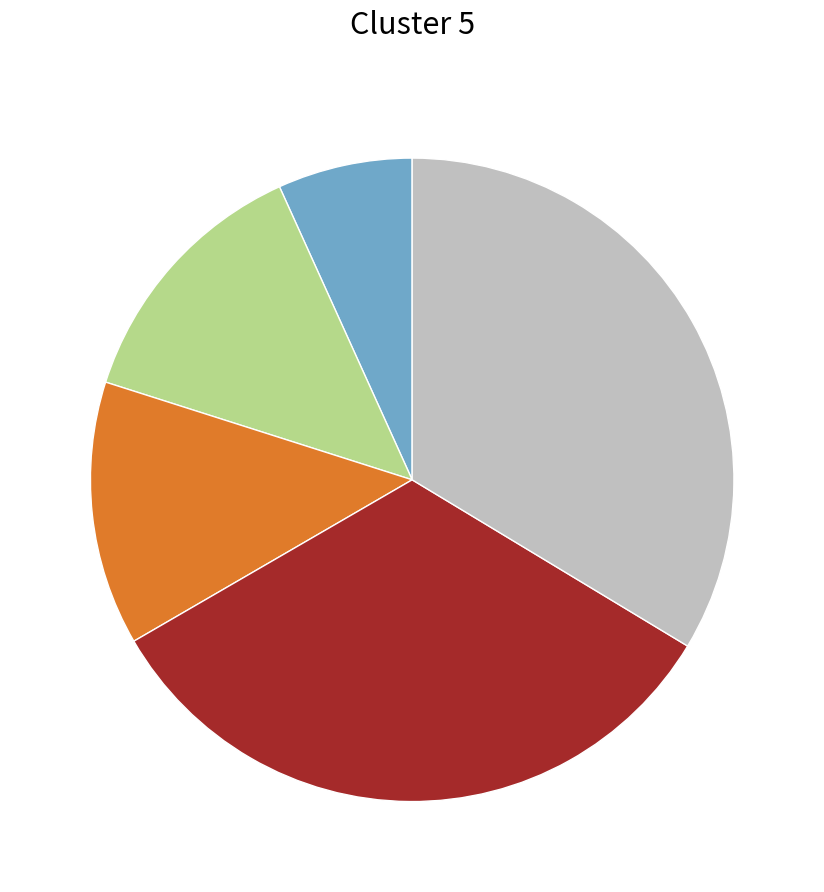

Does any single category account for the majority?

No